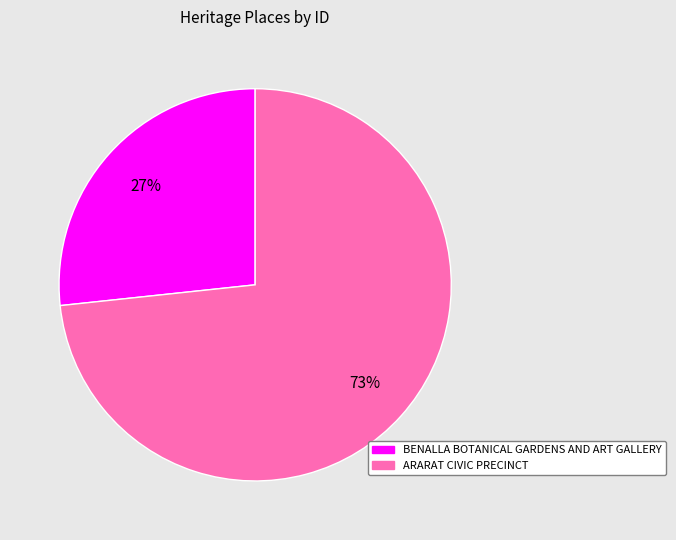

To the nearest percent, what is the combined percentage of BENALLA BOTANICAL GARDENS AND ART GALLERY and ARARAT CIVIC PRECINCT?

100%